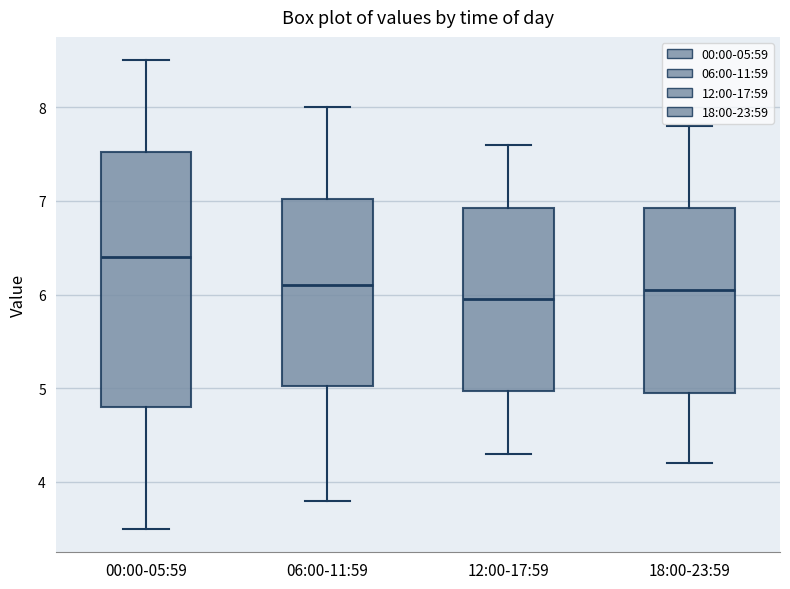

Which box's median line is the lowest?

12:00-17:59